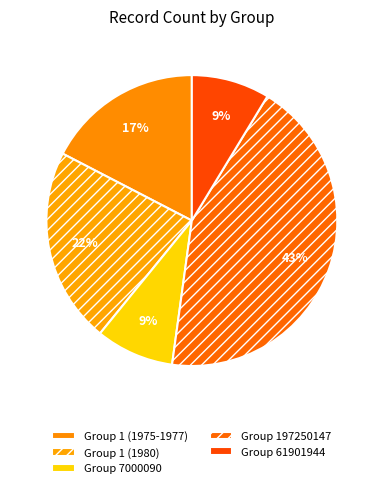

Count the number of slices in the pie.

5